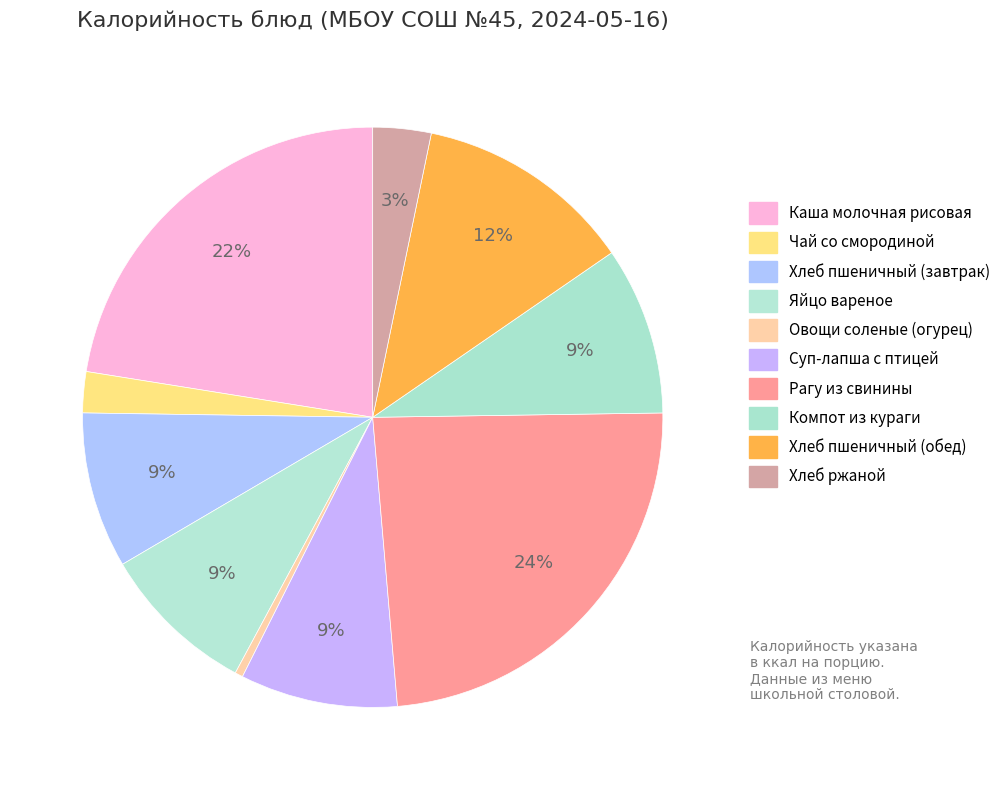

Approximately how many times larger is the value at Суп-лапша с птицей compared to Хлеб пшеничный (завтрак)?

1.0